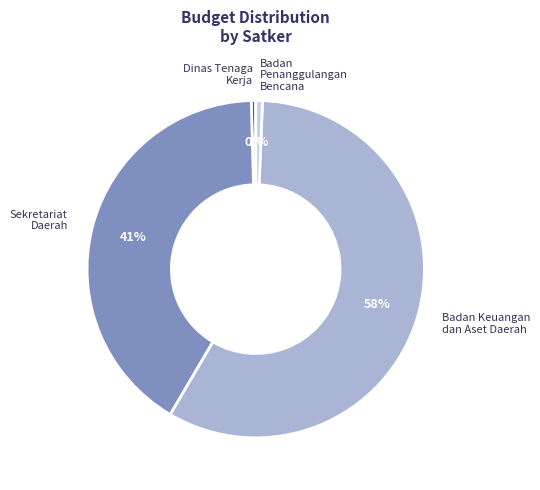

How many segments does this pie chart have?

4